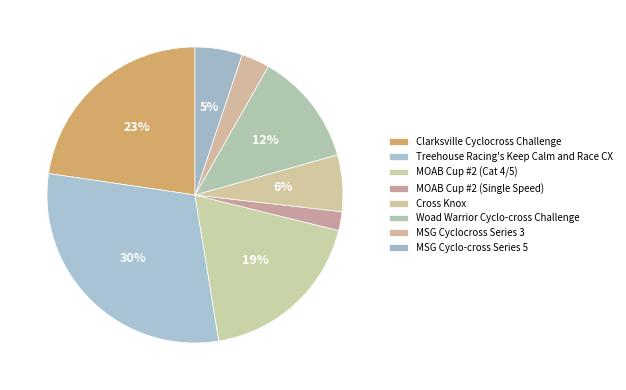

Is it true that MOAB Cup #2 (Single Speed) is 1% of the pie?

False